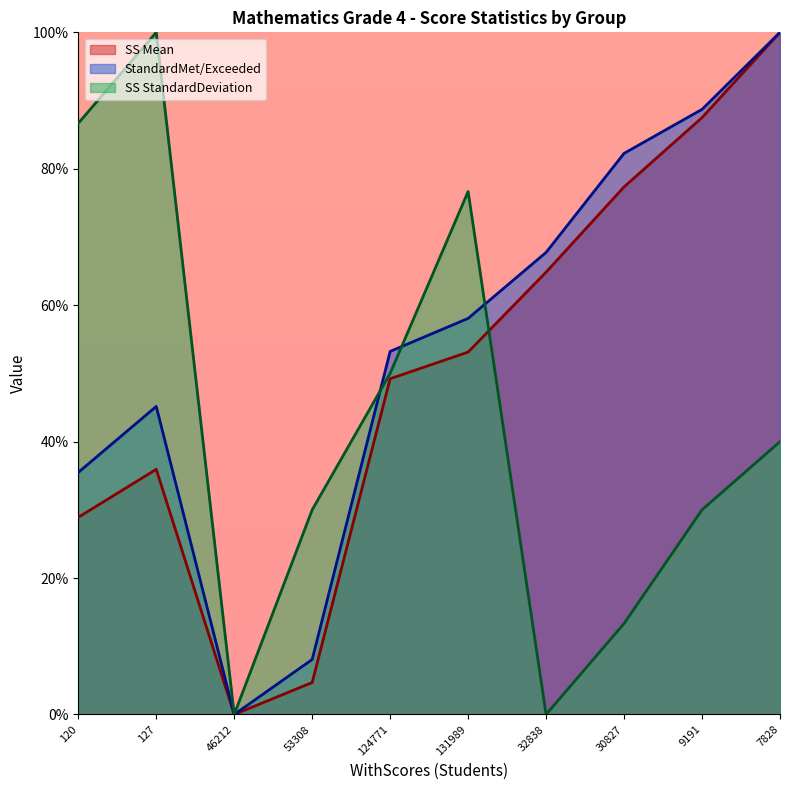

What is the average value of the SS Mean series?

50.2